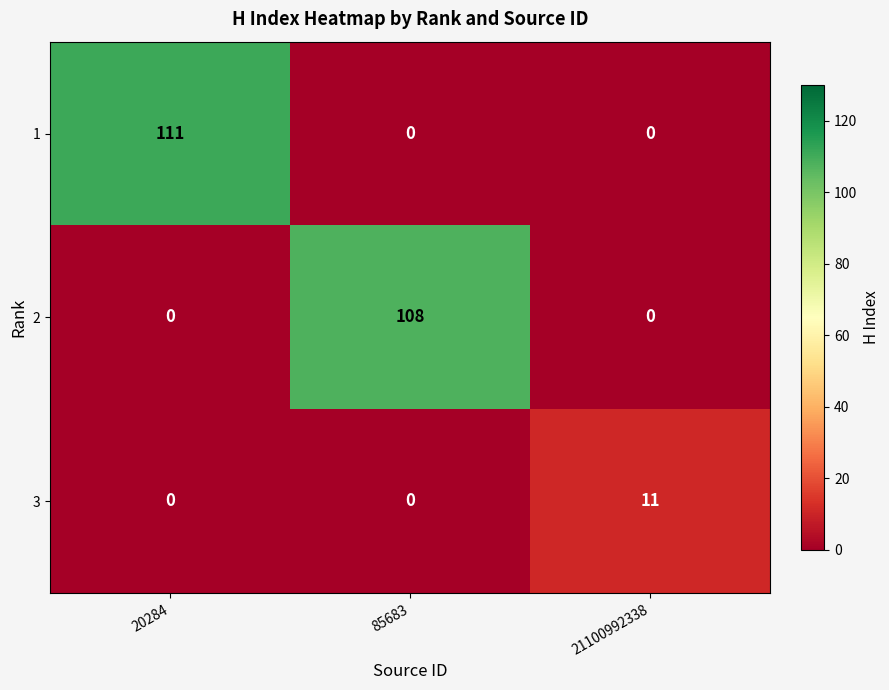

Reading right to left, what are all the values shown in this chart?

1: 0	0	111
2: 0	108	0
3: 11	0	0